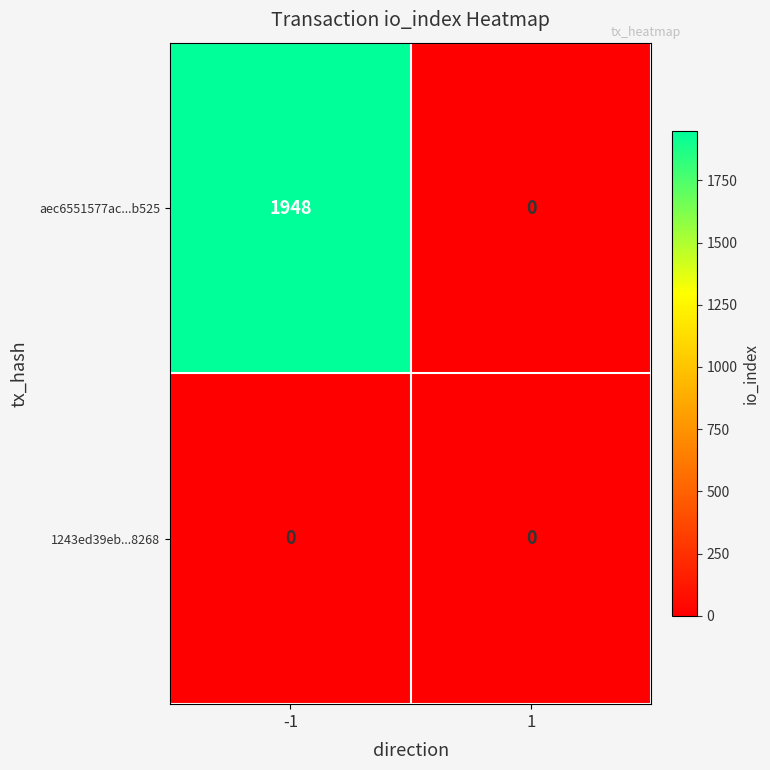

The value of 1243ed39eb...8268 at -1 is 0. True or false?

True